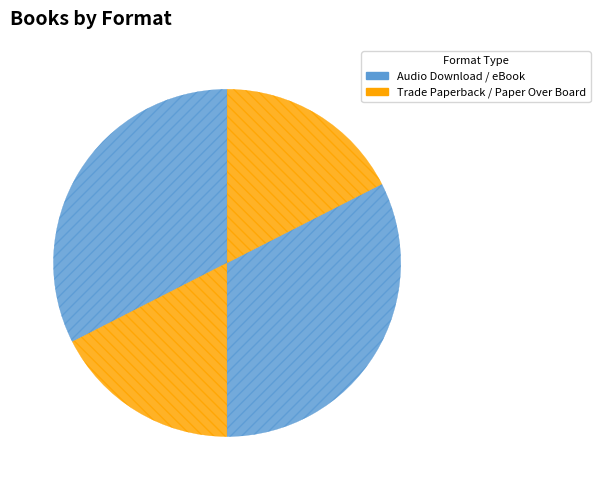

To the nearest percent, what is the average slice percentage?

20%